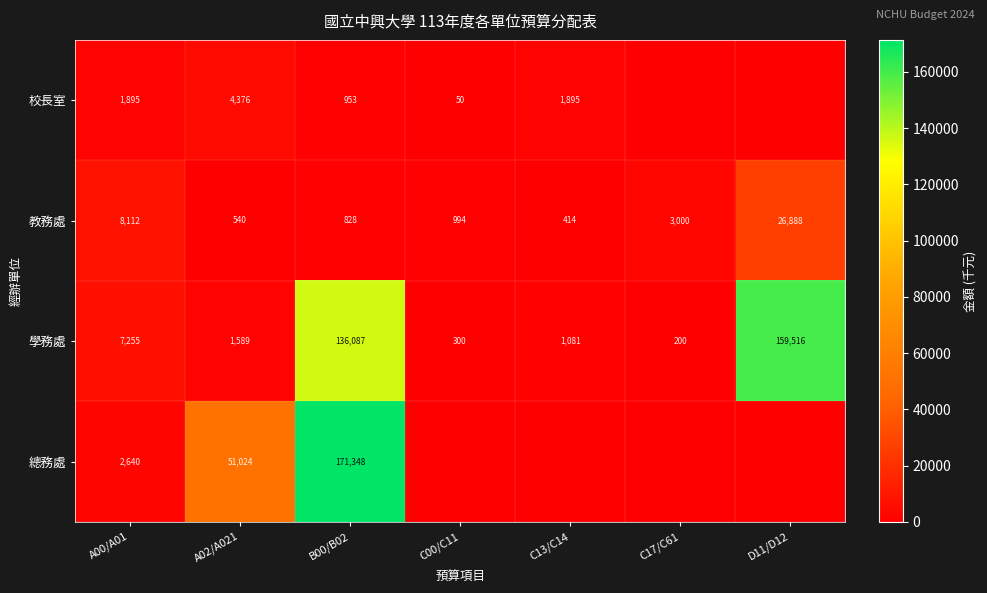

Is it true that 教務處 equals 540 at A02/A021?

True